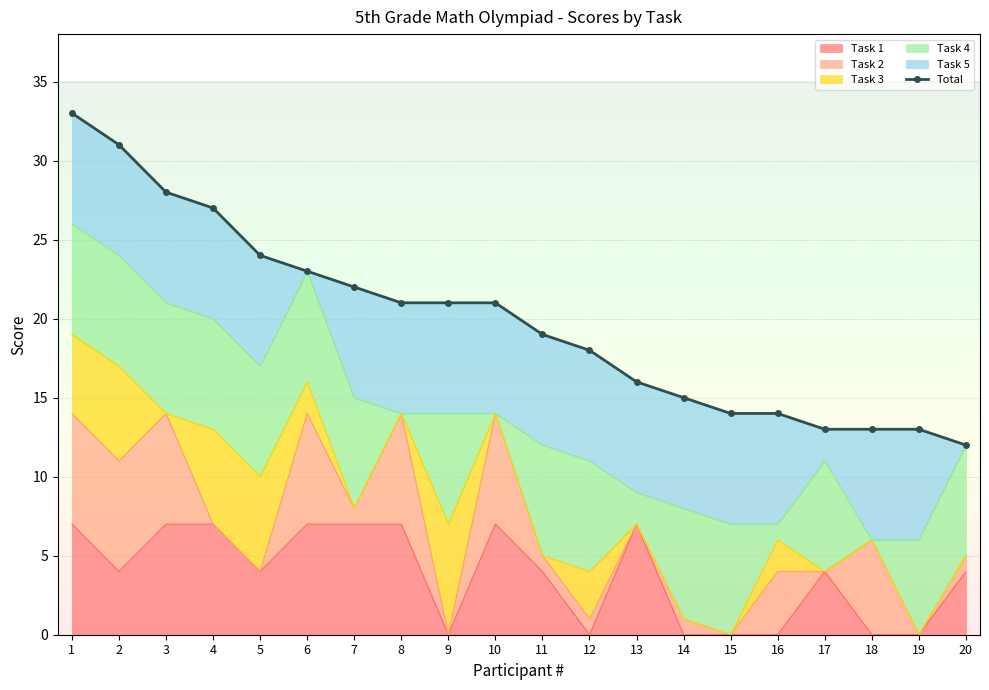

What is the difference between the values at 3 and 15?

14